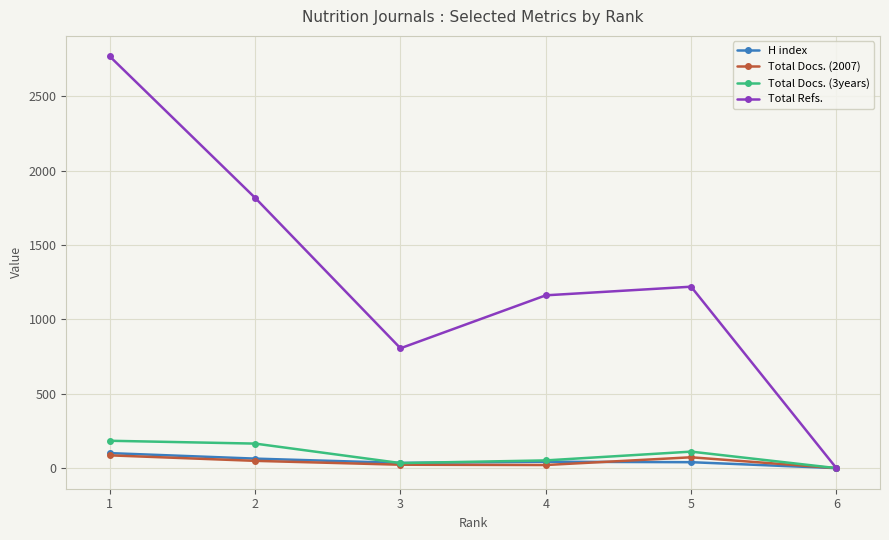

How many categories are shown in the chart?

6